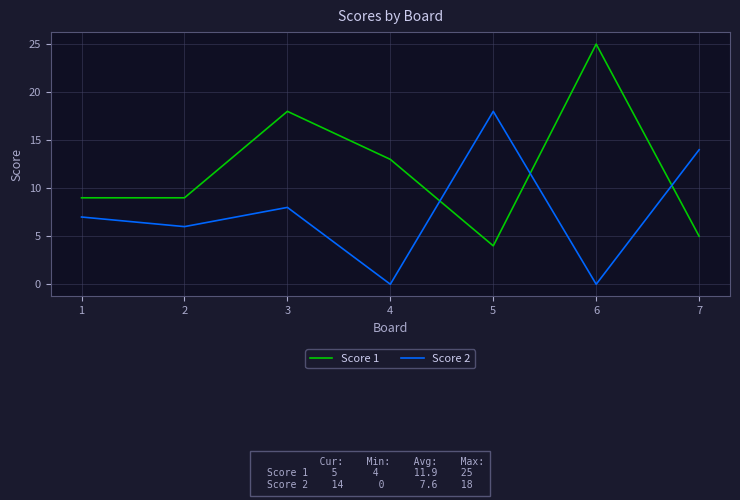

What is the average value of the Score 1 series?

12